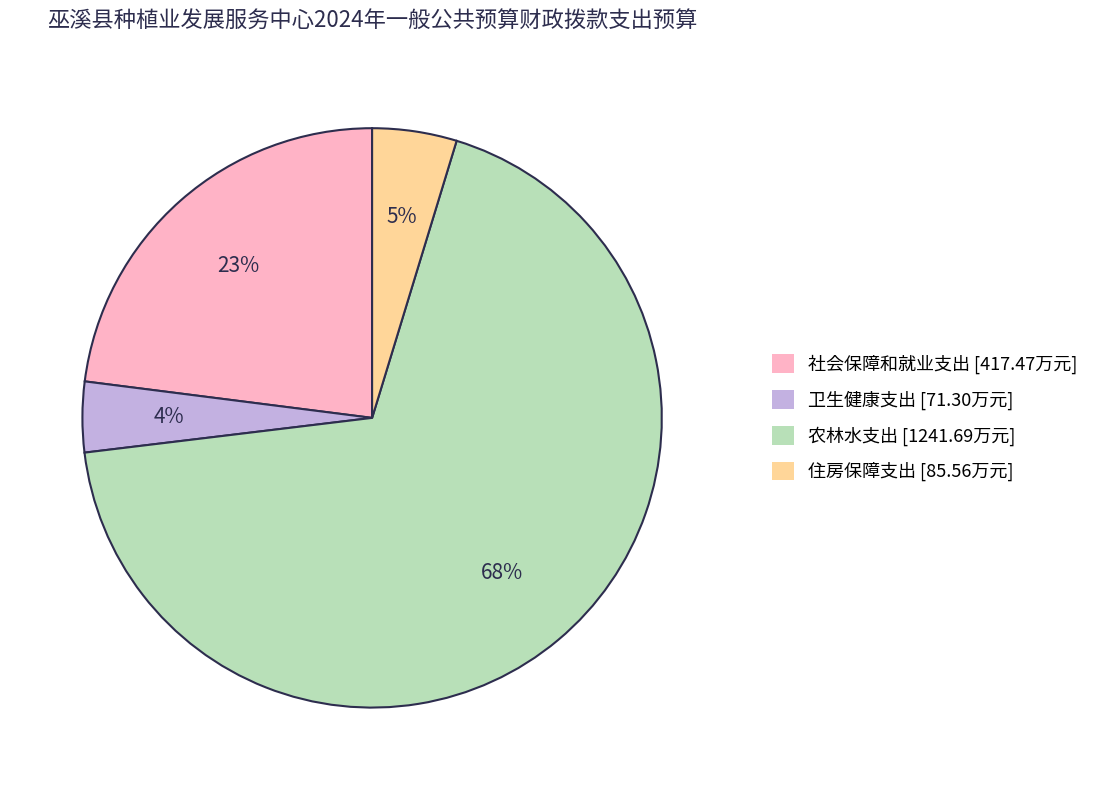

How many slices are in this pie chart?

4